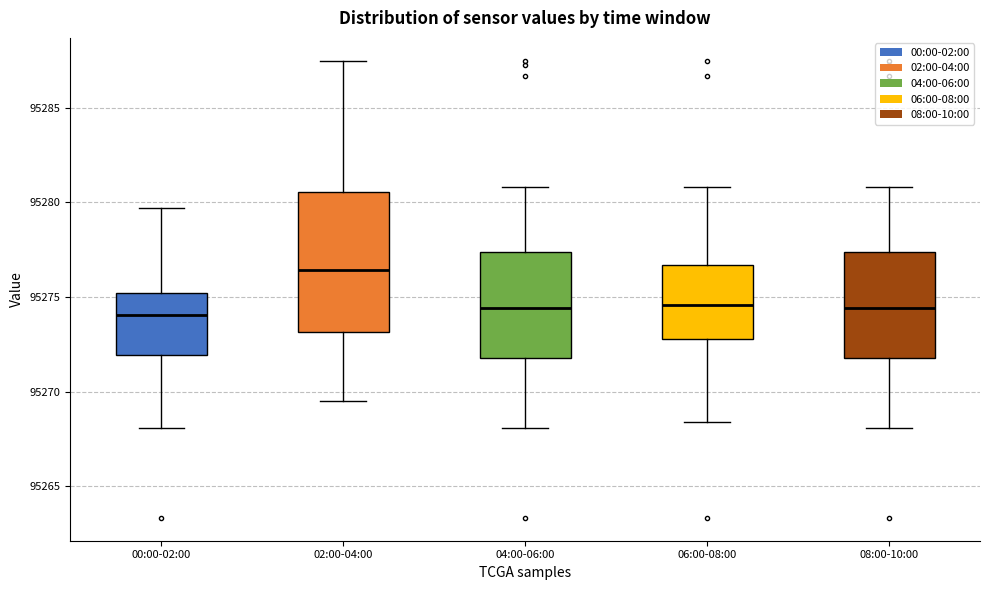

Reading left to right, transcribe this box plot: for each box, give where its median line is, the range the box spans, and where its two whiskers end, as read against the y-axis. The values are not printed on the chart, so give them approximately, as read against the axis.

00:00-02:00: median 95274.0, box 95272.0 to 95275.0, whiskers 95268.0 to 95279.5
02:00-04:00: median 95276.5, box 95273.0 to 95280.5, whiskers 95269.5 to 95287.5
04:00-06:00: median 95274.5, box 95272.0 to 95277.5, whiskers 95268.0 to 95281.0
06:00-08:00: median 95274.5, box 95273.0 to 95276.5, whiskers 95268.5 to 95281.0
08:00-10:00: median 95274.5, box 95272.0 to 95277.5, whiskers 95268.0 to 95281.0